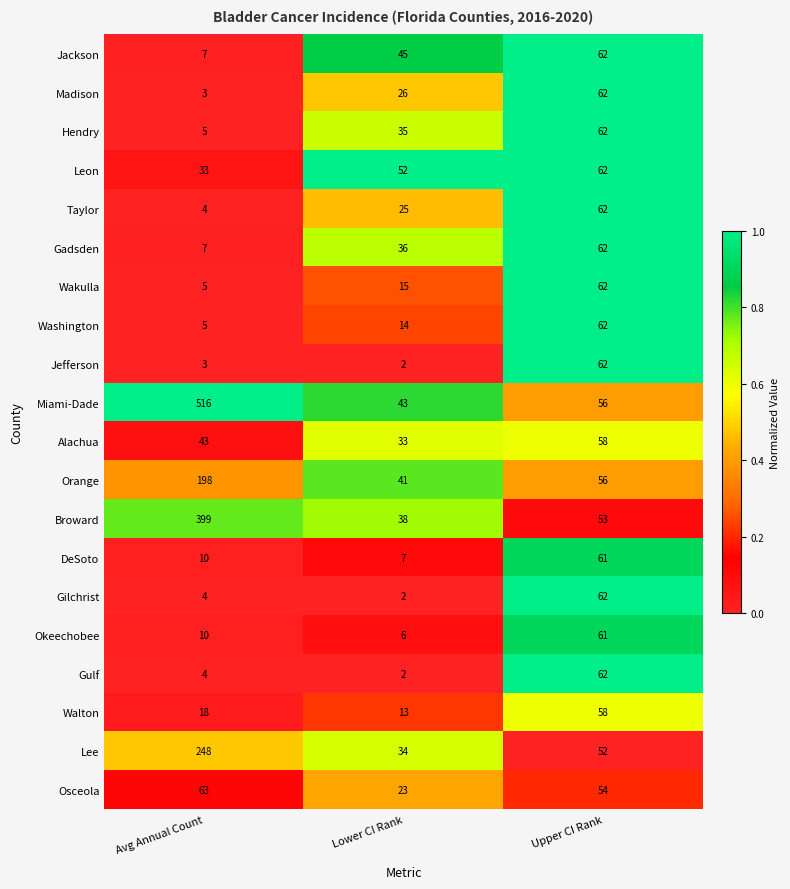

What is the sum of the Walton values at Avg Annual Count and Lower CI Rank?

31